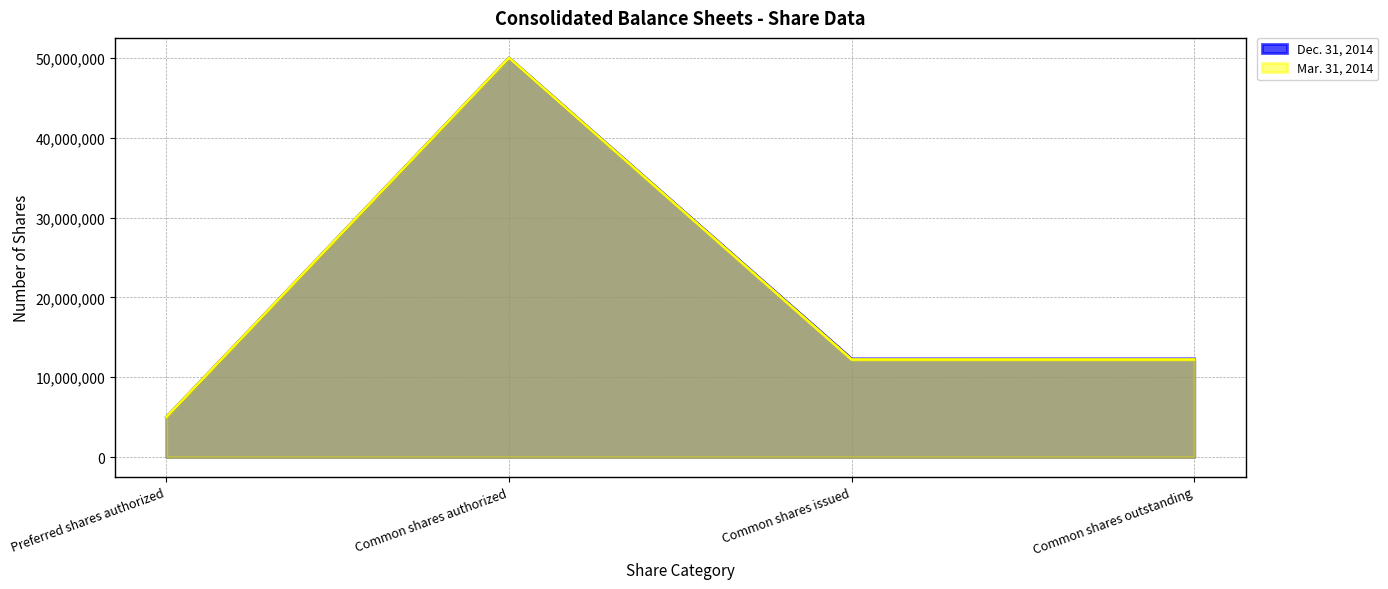

Which series has the widest spread of values?

Dec. 31, 2014